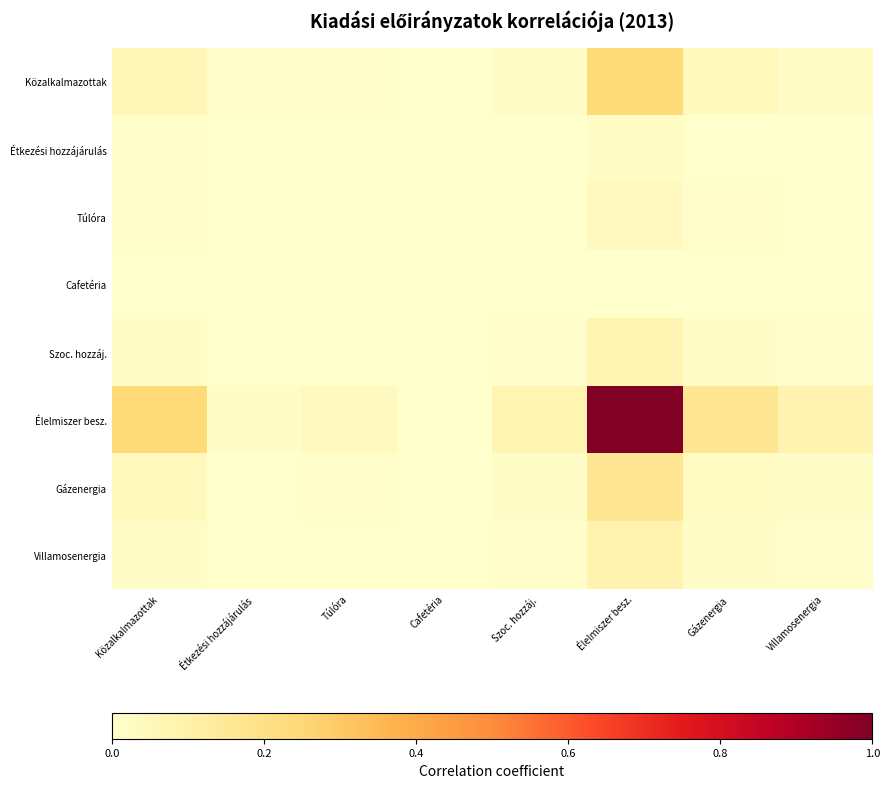

At which category does the chart reach its peak across all series?

Élelmiszer besz.